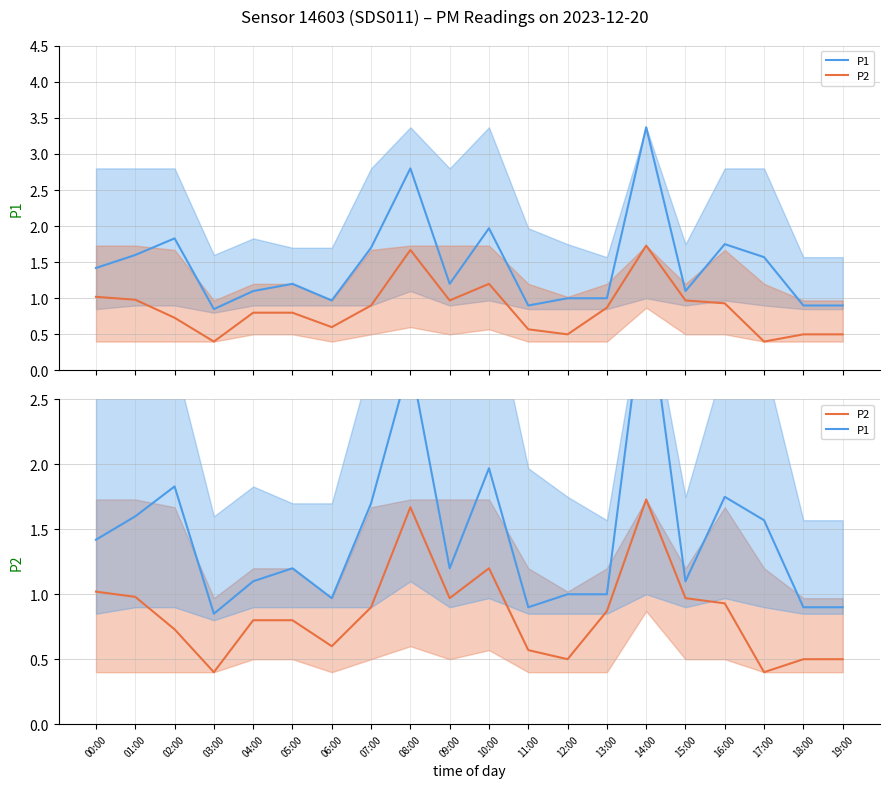

List the labels in order of P2 value, largest first.

14:00, 08:00, 10:00, 00:00, 01:00, 09:00, 15:00, 16:00, 07:00, 13:00, 04:00, 05:00, 02:00, 06:00, 11:00, 12:00, 18:00, 19:00, 03:00, 17:00